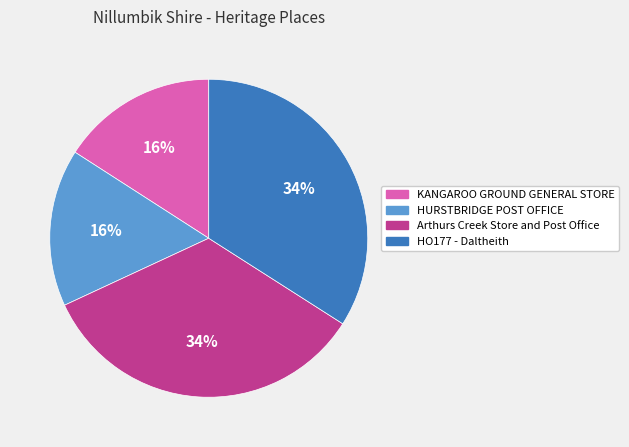

True or false: KANGAROO GROUND GENERAL STORE accounts for 16% of the total.

True